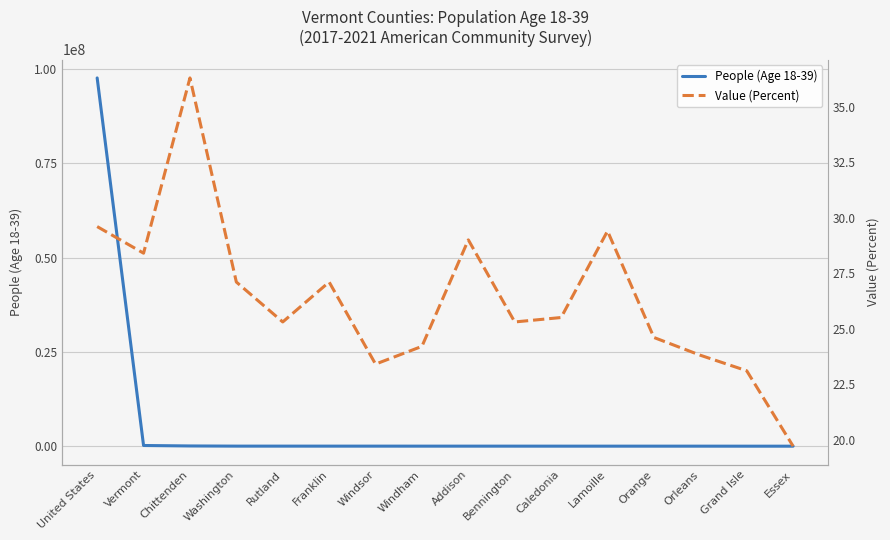

How many data points in Value (Percent) are above 25?

10